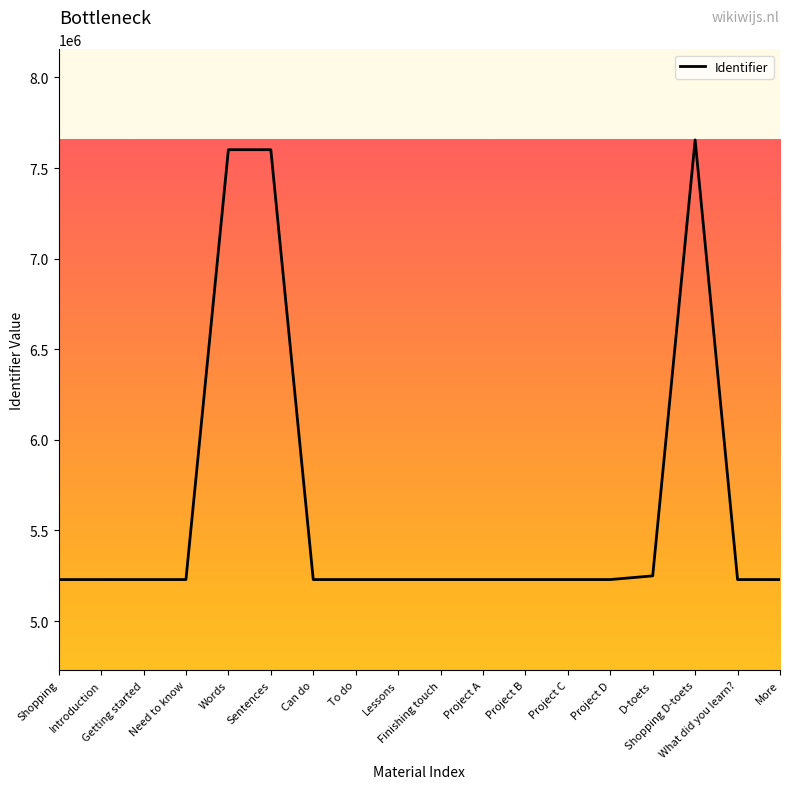

Does the chart display data point markers on the line(s)?

No